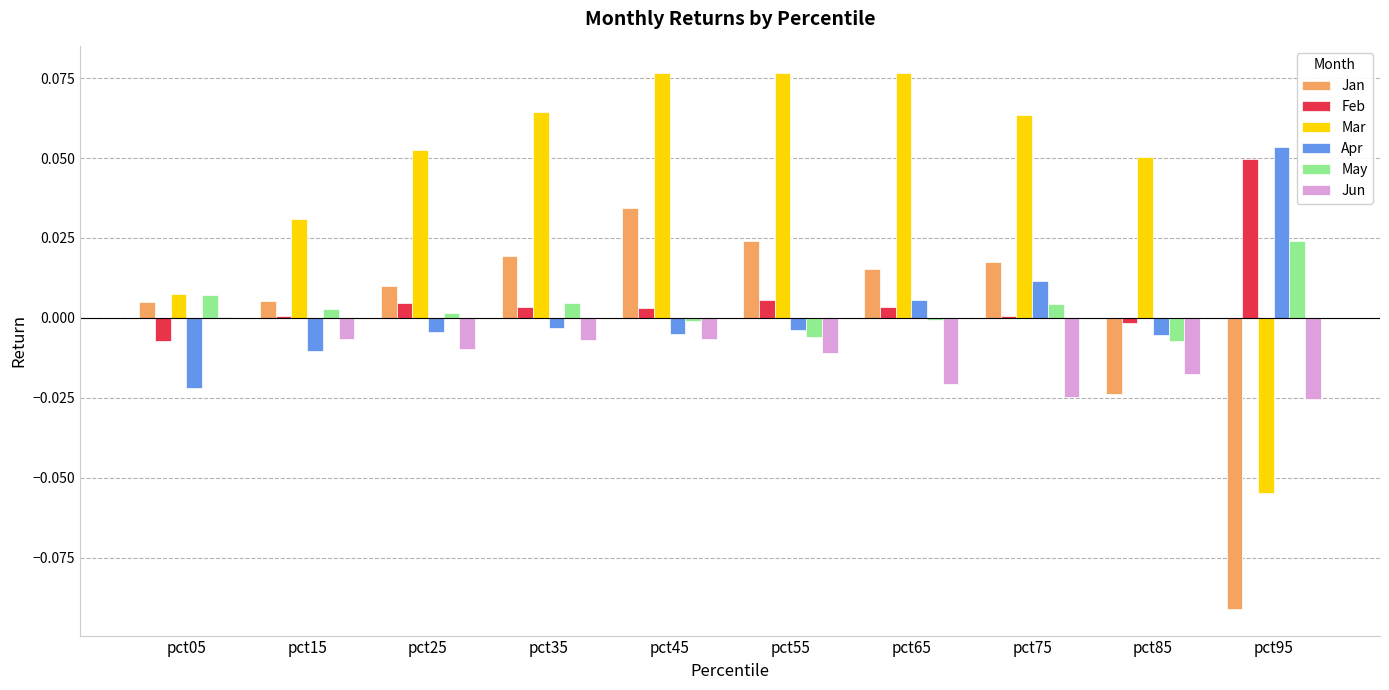

Which series has the largest total across all categories?

Mar